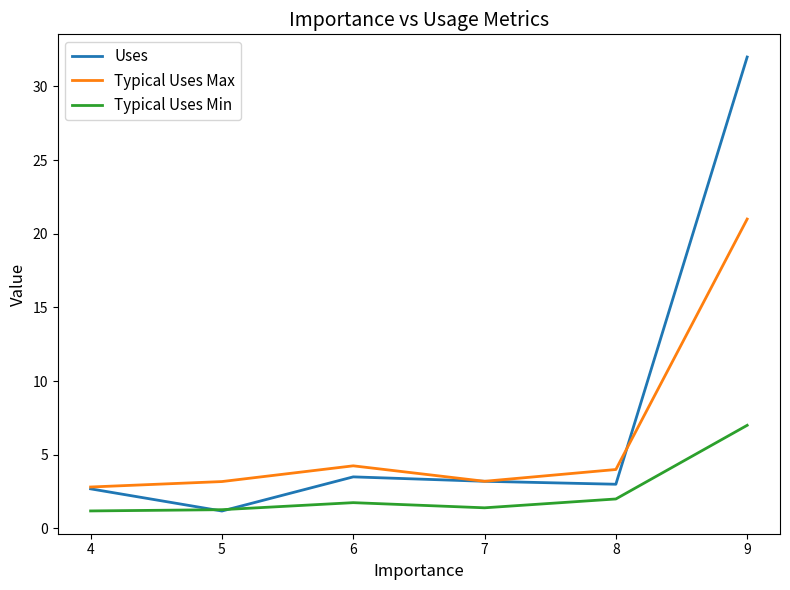

Where is the first local maximum for Uses?

6